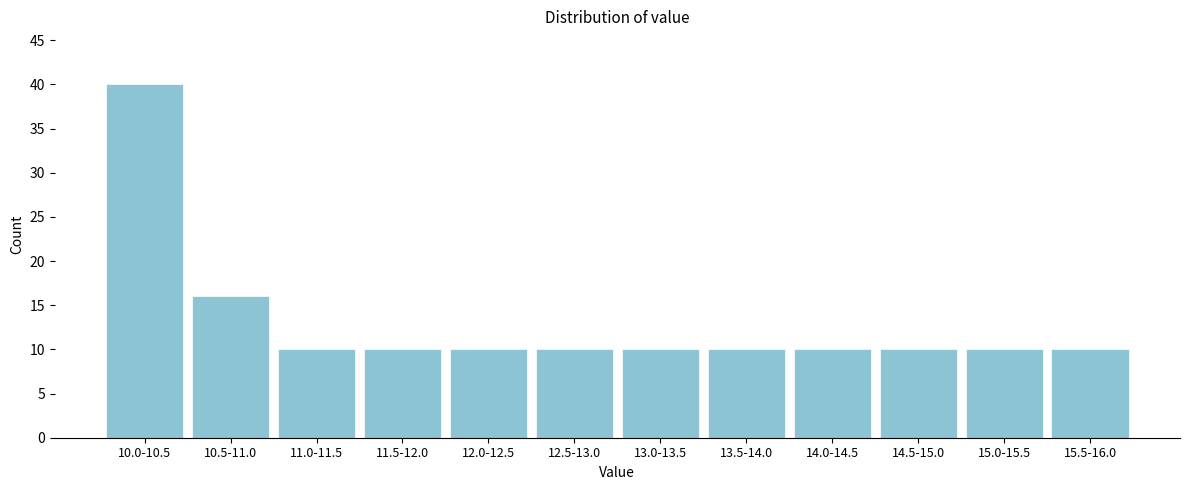

Reading left to right, list all the values displayed in this chart.

10.0-10.5=40	10.5-11.0=16	11.0-11.5=10	11.5-12.0=10	12.0-12.5=10	12.5-13.0=10	13.0-13.5=10	13.5-14.0=10	14.0-14.5=10	14.5-15.0=10	15.0-15.5=10	15.5-16.0=10